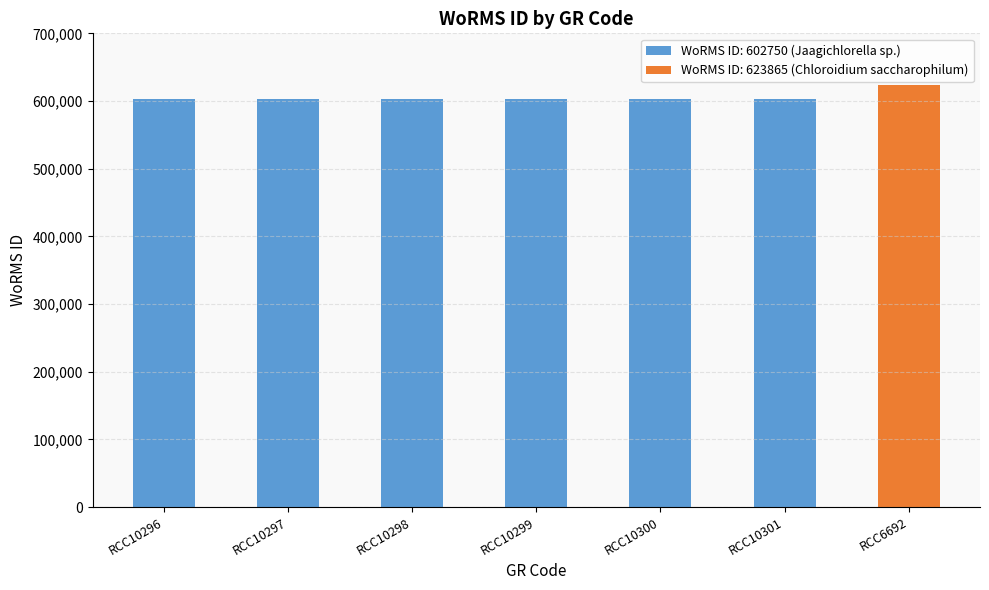

What is the value of the 4th bar from the left?

602750